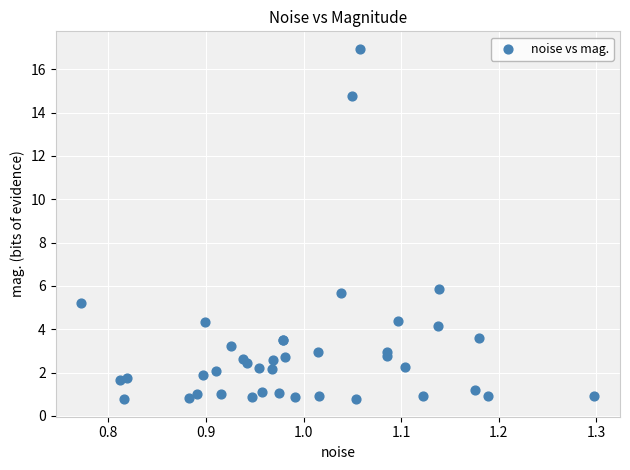

What Y value in the scatter plot is closest to 8?

5.8